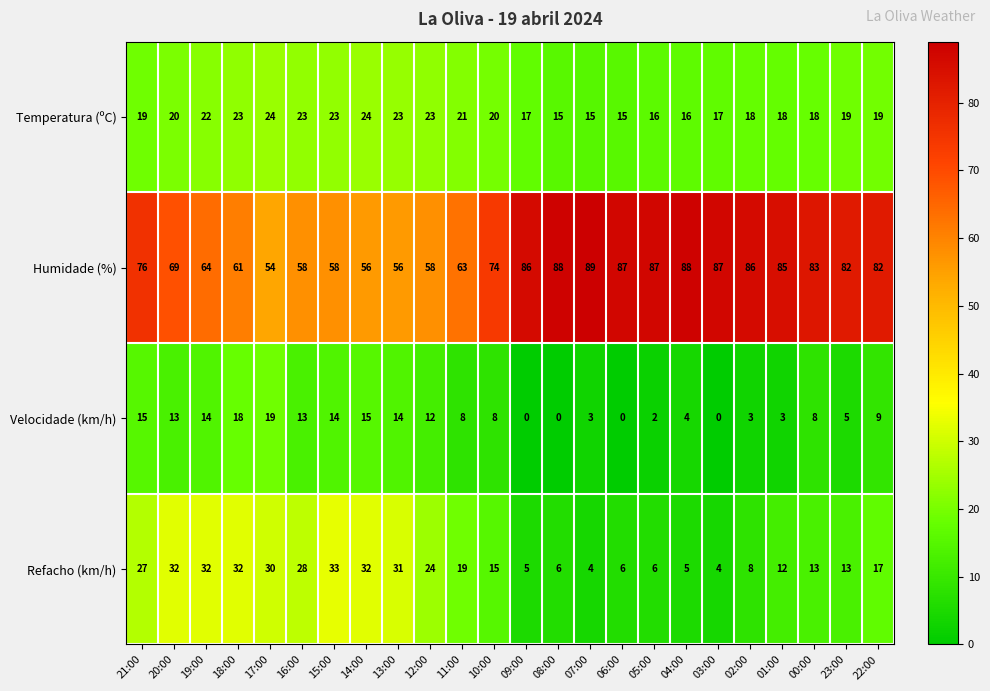

Which category has the highest value across all series?

07:00